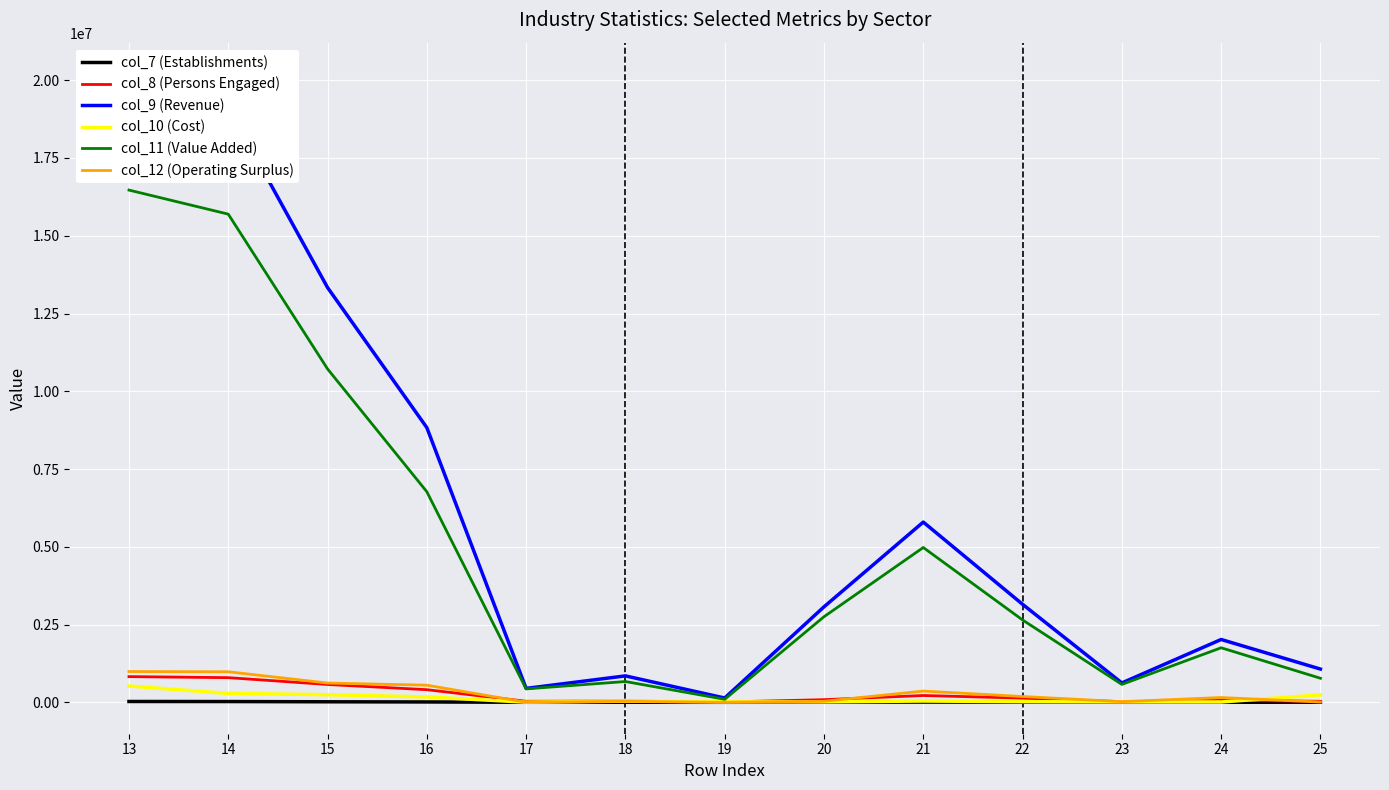

The value of col_7 (Establishments) at 22 is 2312. True or false?

False